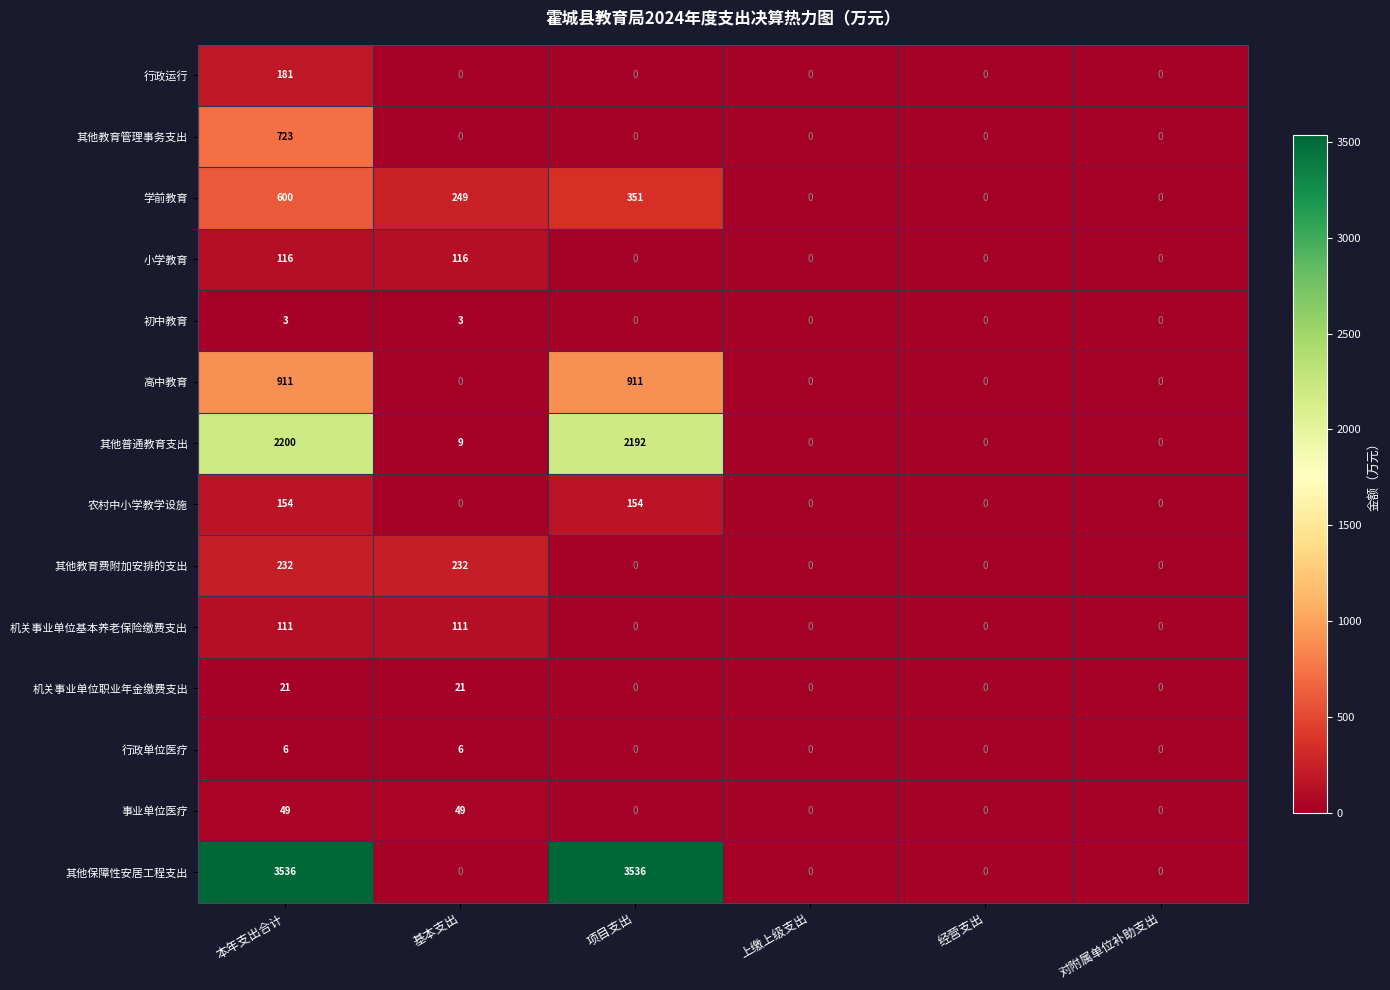

What is the greatest value displayed?

3536